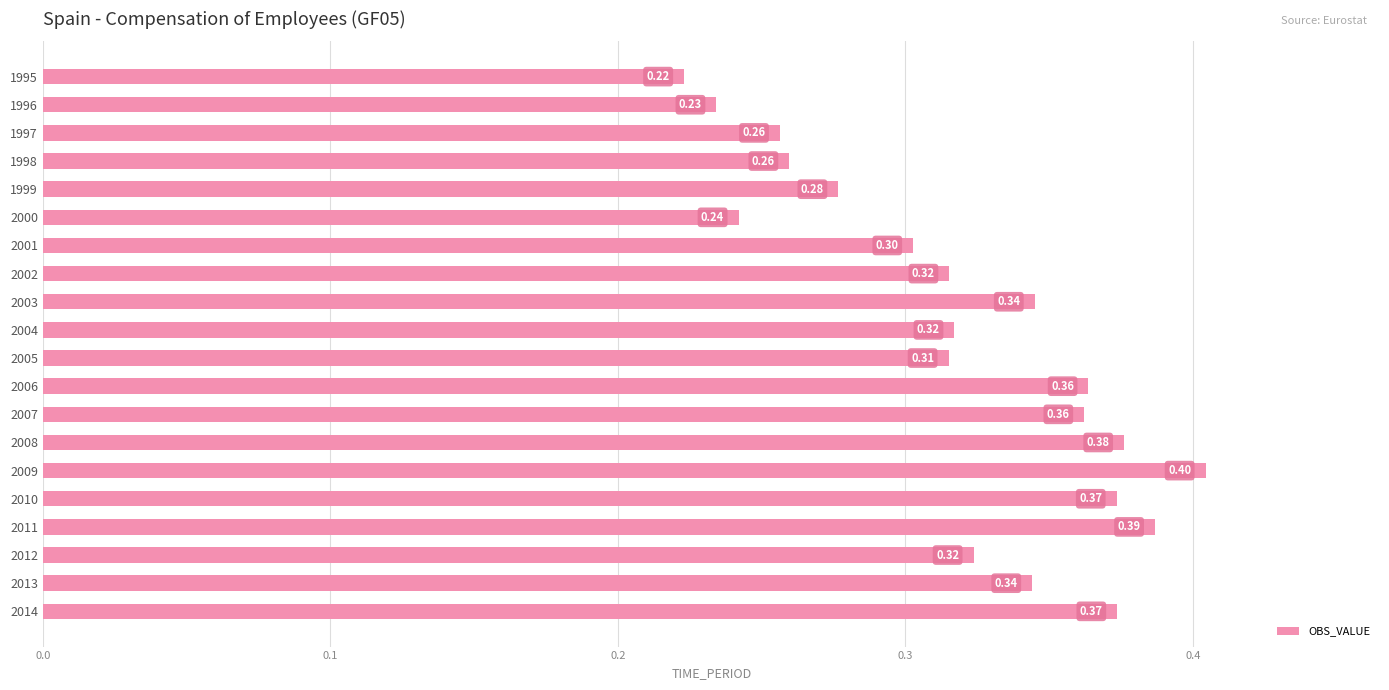

Which has a higher value, 2013 or 1995?

2013